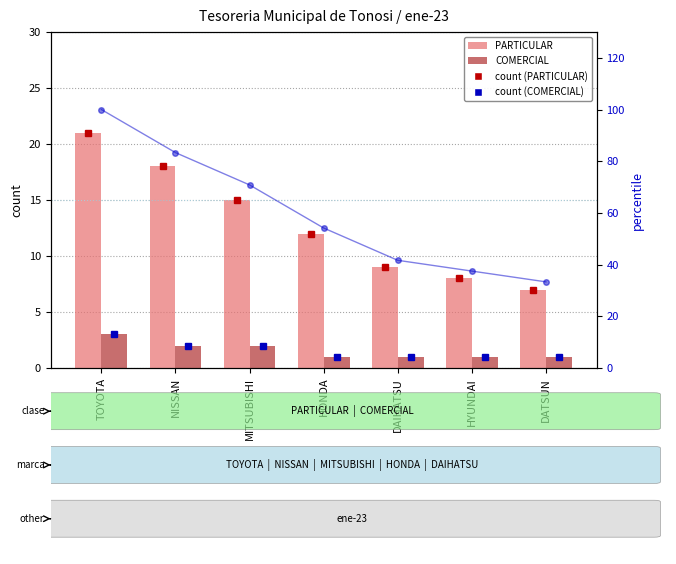

What is the value of the percentile rank bar at the 4th from the left?

54.2